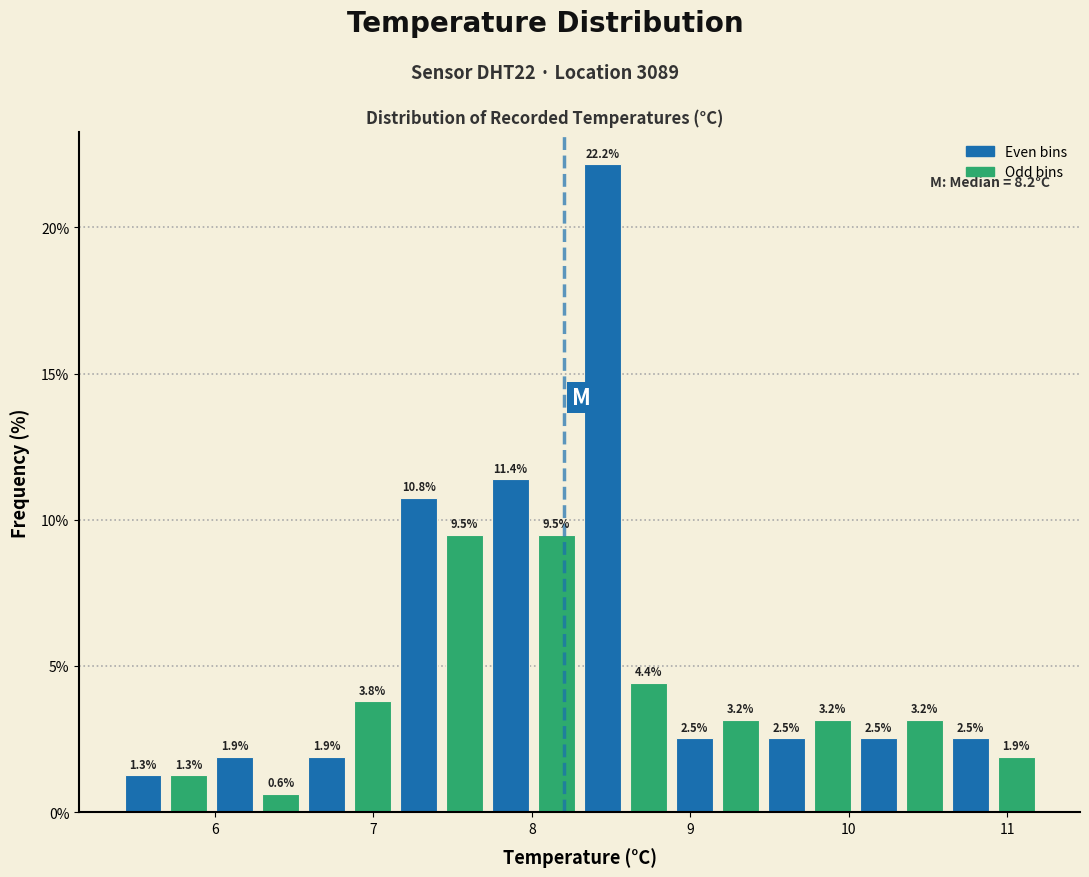

Read against the x-axis, roughly where is the centre of the tallest bar?

8.4